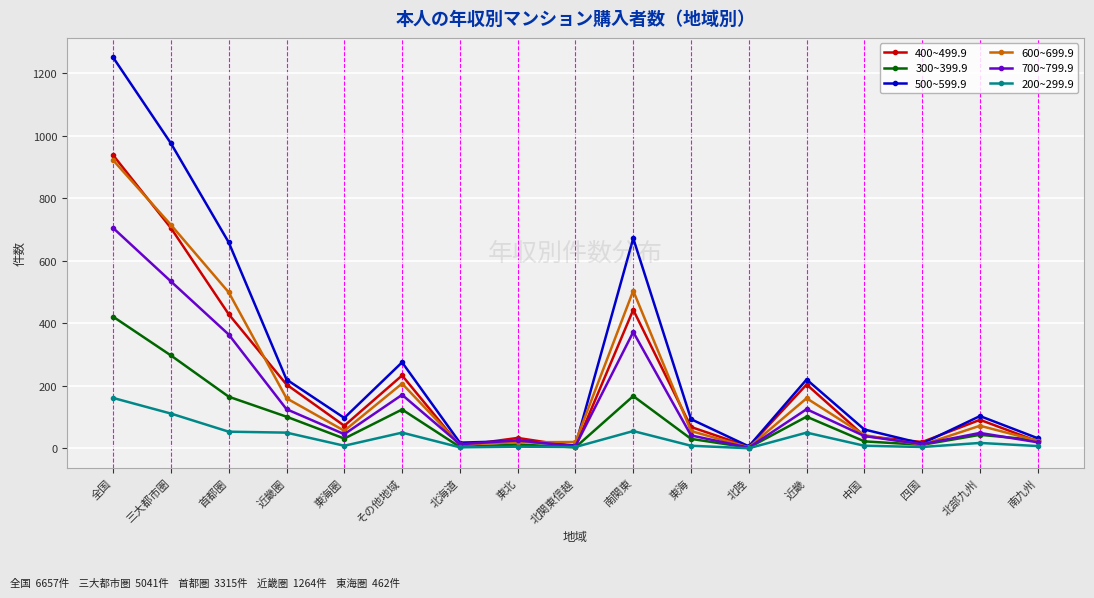

The value of 400~499.9 at 近畿 is 204. True or false?

True